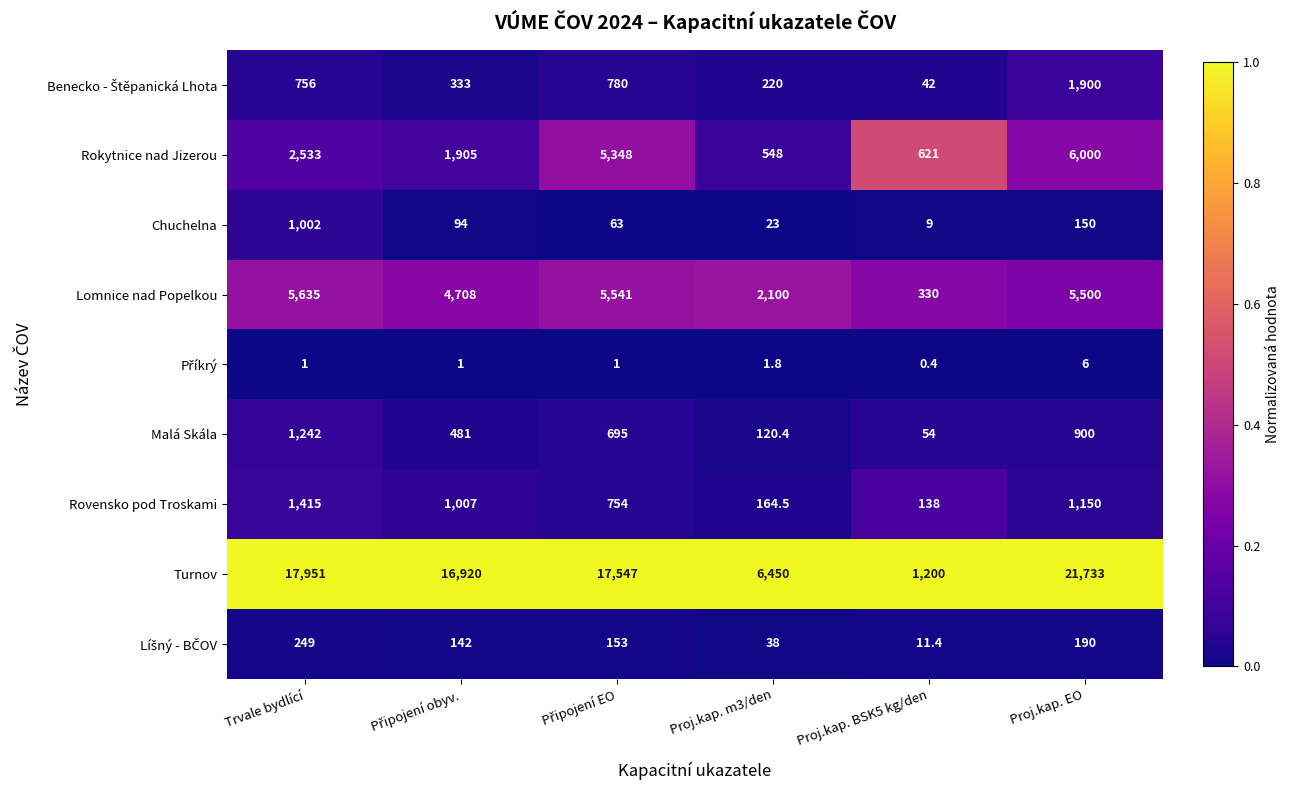

At which category does the chart reach its minimum across all series?

Proj.kap. BSK5 kg/den